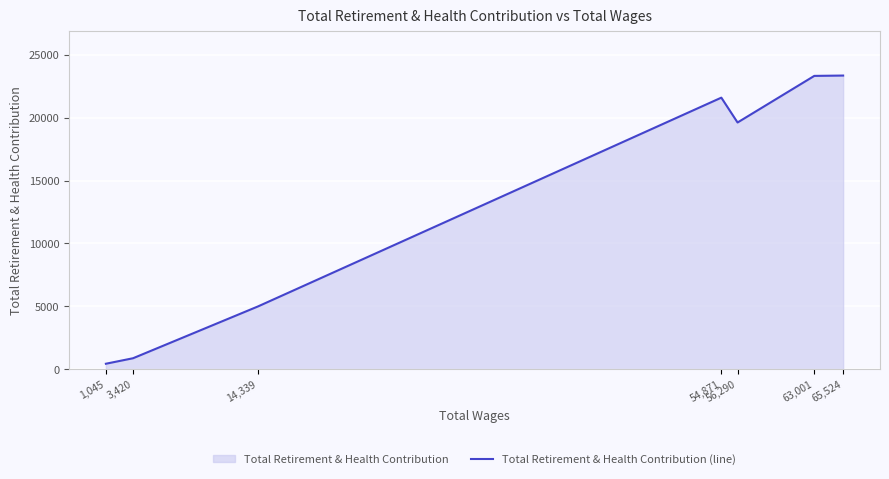

Which label corresponds to the largest value in the chart?

65,524